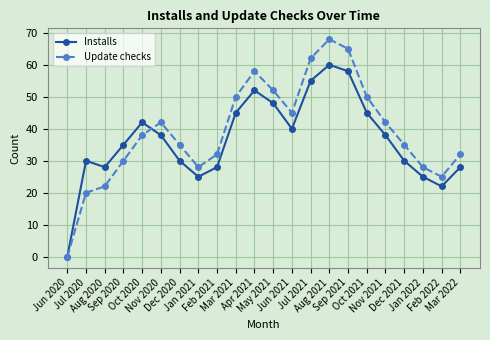

Which series has the largest range (max minus min)?

Update checks